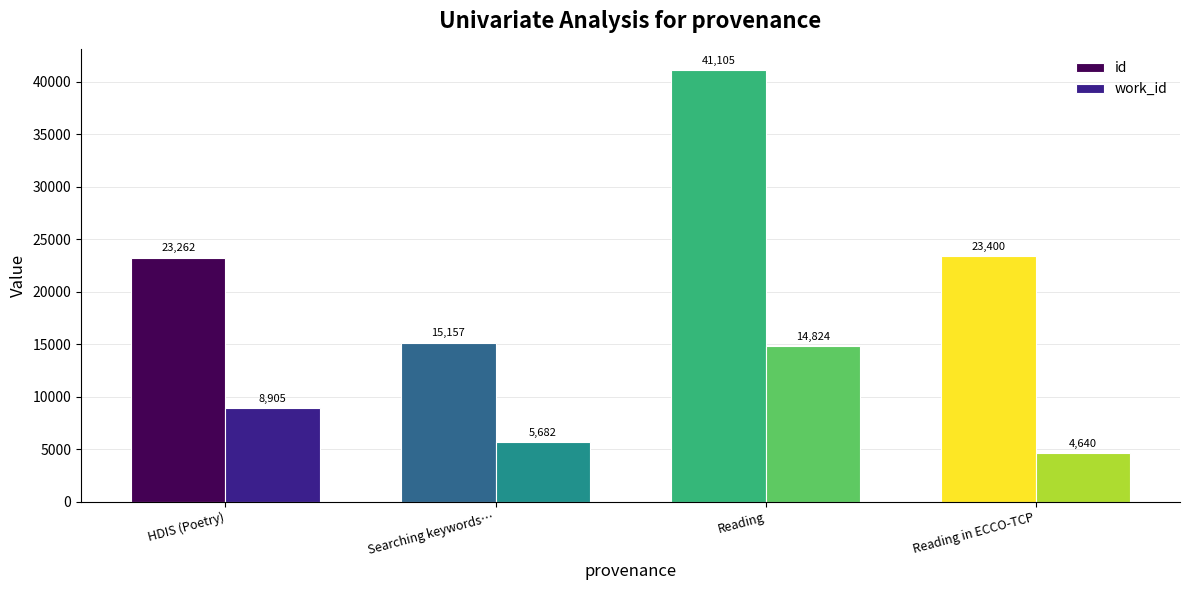

Reading left to right, transcribe all the data shown in this chart.

id: 23262	15157	41105	23400
work_id: 8905	5682	14824	4640